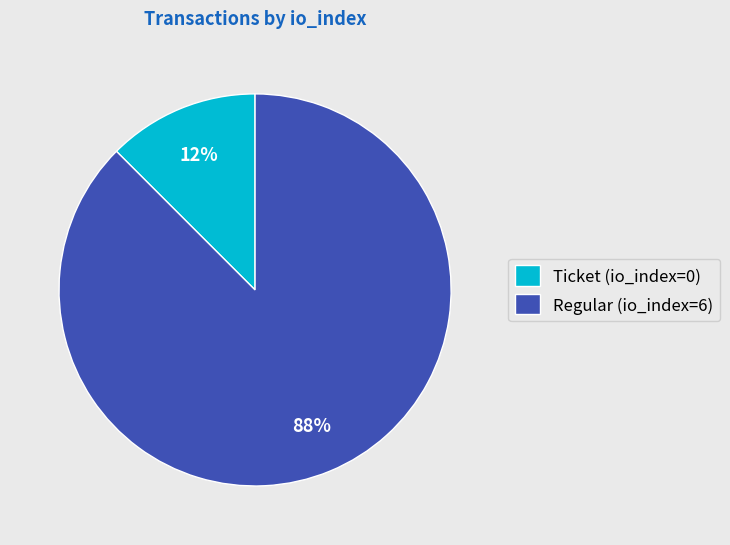

How many segments does this pie chart have?

2